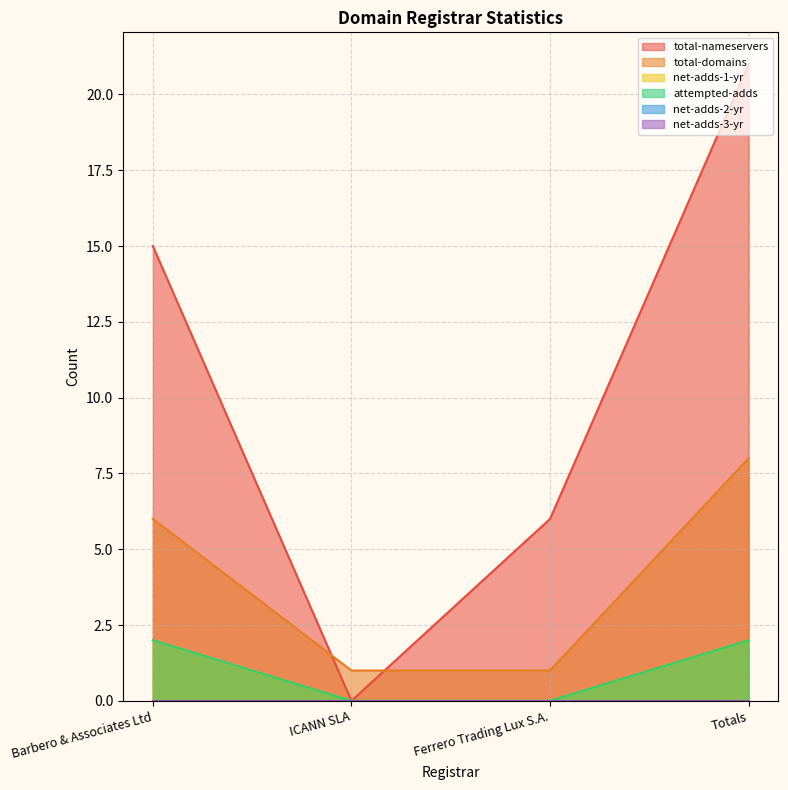

True or false: total-nameservers and total-domains cross at least once.

True